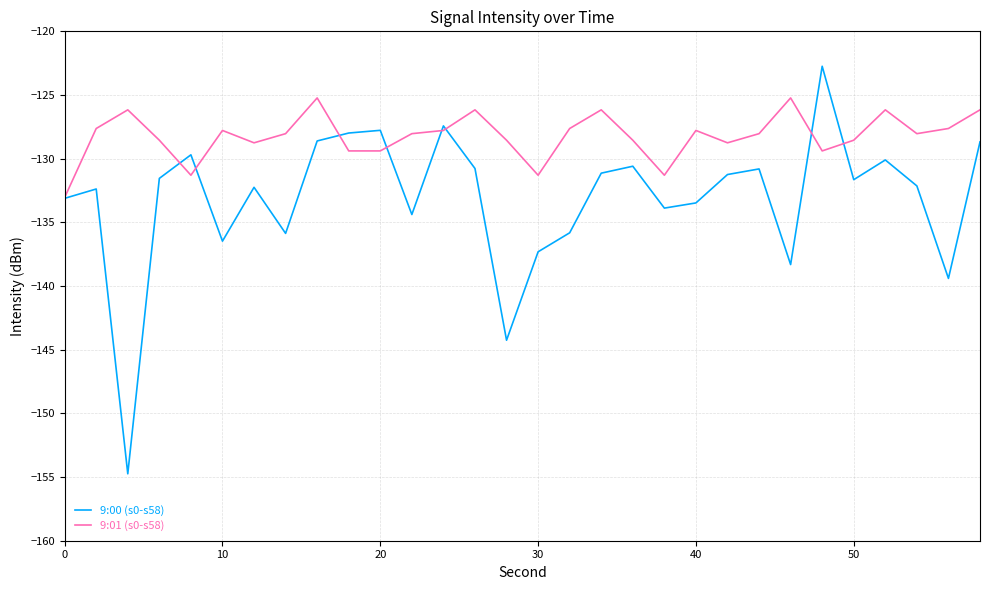

Which series has the largest range (max minus min)?

9:00 (s0-s58)